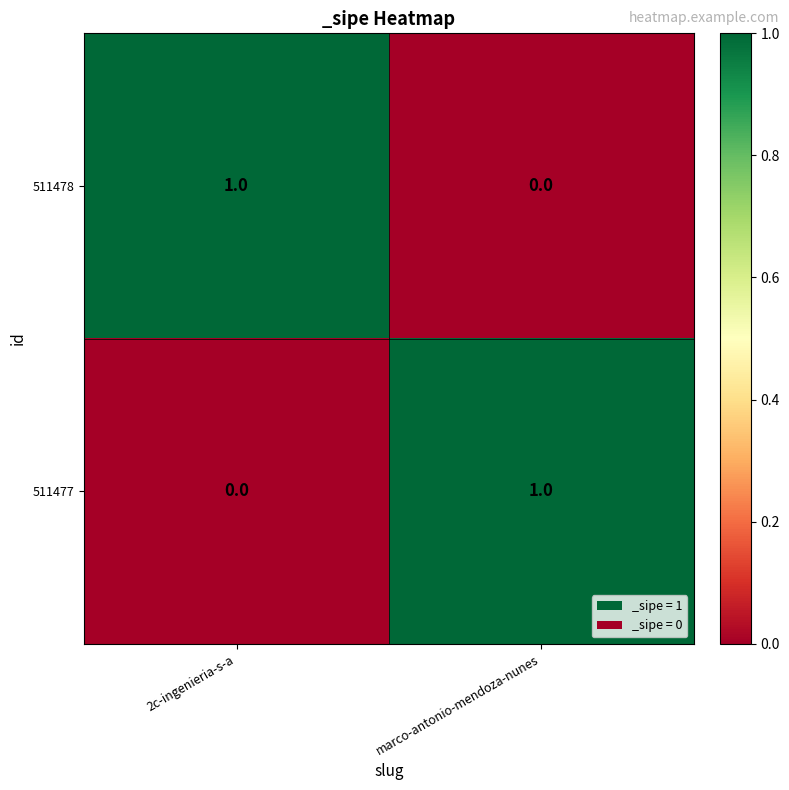

What is the total value across all series at marco-antonio-mendoza-nunes?

1